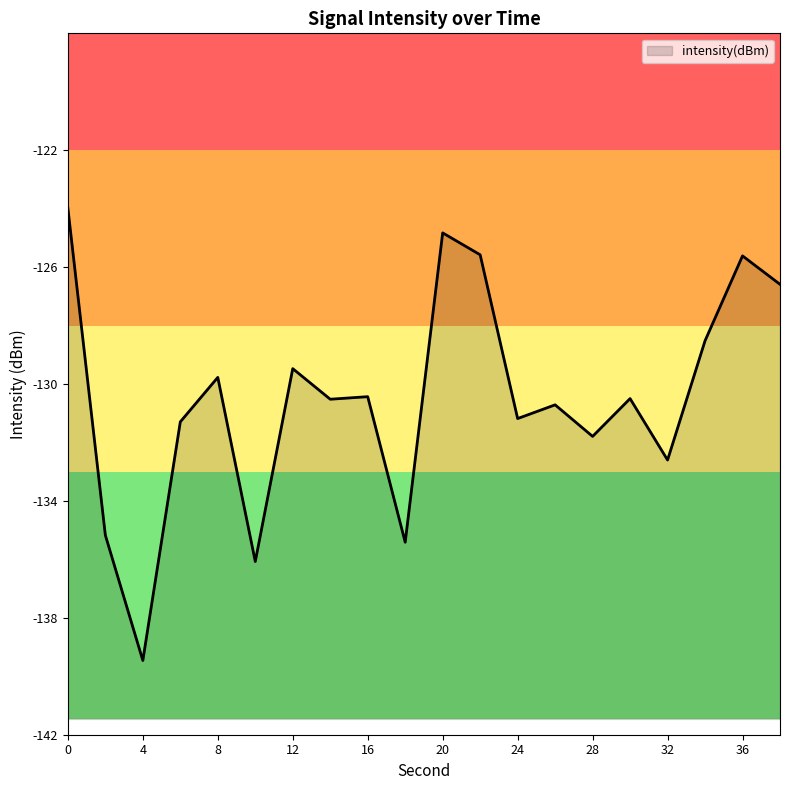

What is the value of the 8th point from the left?

-130.5